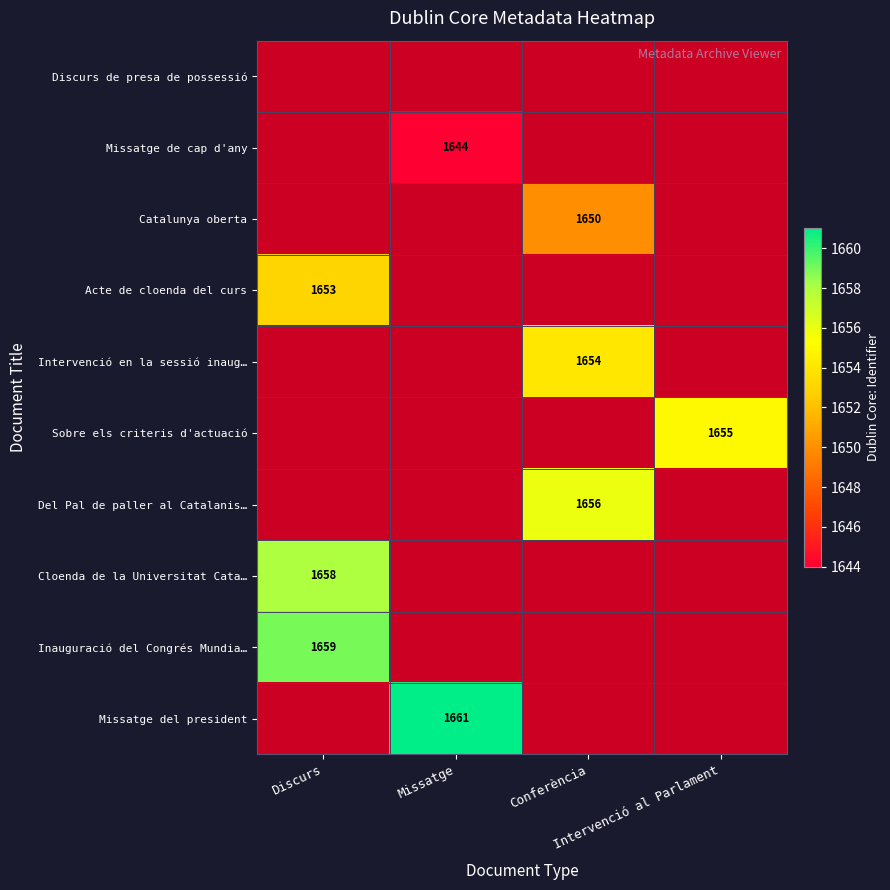

Which category has the highest value across all series?

Missatge